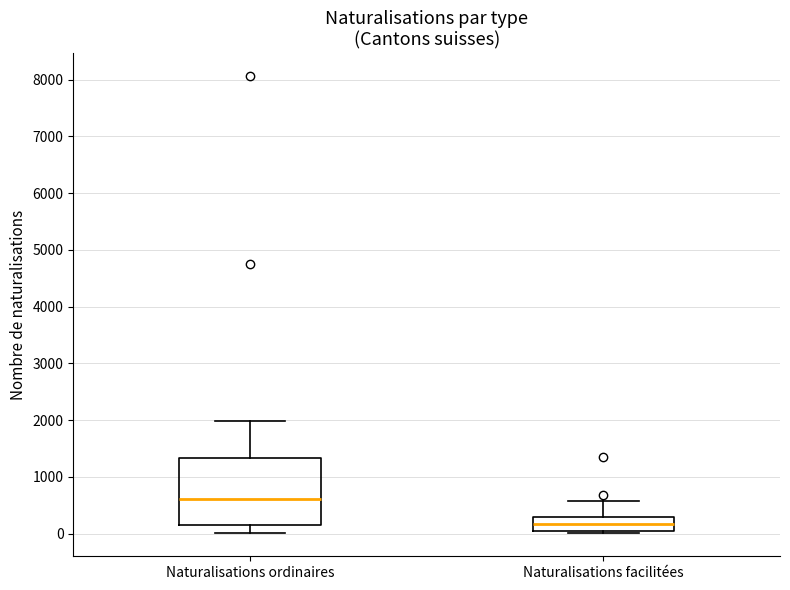

Where is the upper edge of the box for Naturalisations facilitées on the y-axis? The values are not printed on the chart, so give them approximately, as read against the axis.

300